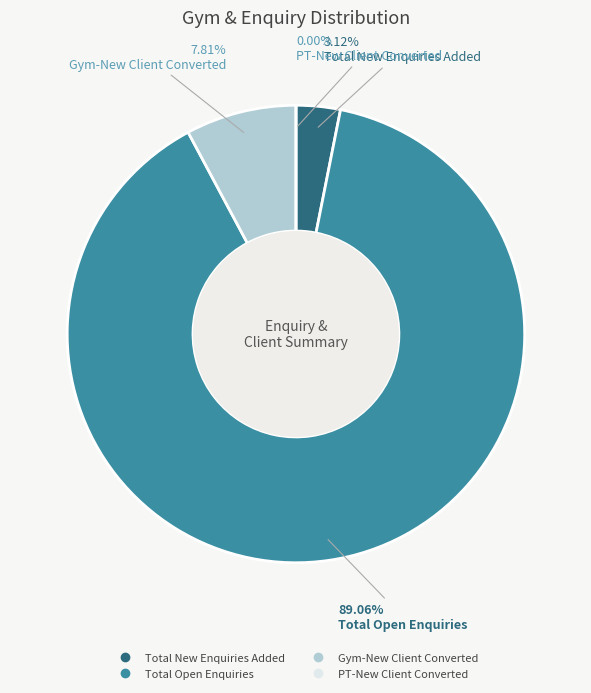

What is the change in value from Total New Enquiries Added to Gym-New Client Converted?

+6